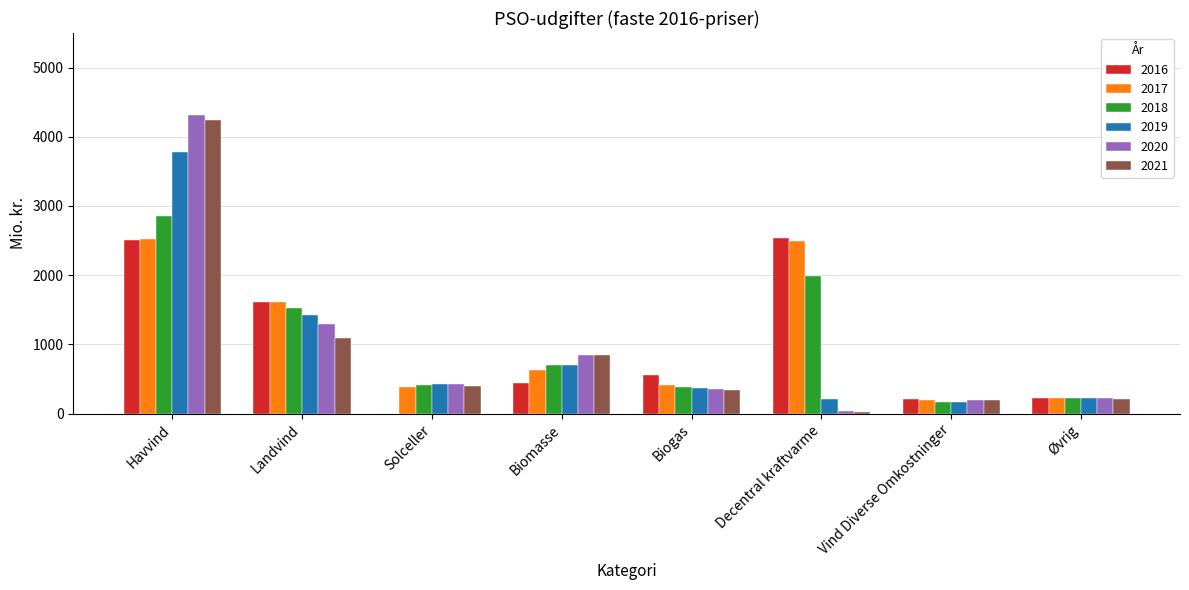

Are the bars grouped side by side (vs. stacked)?

Yes